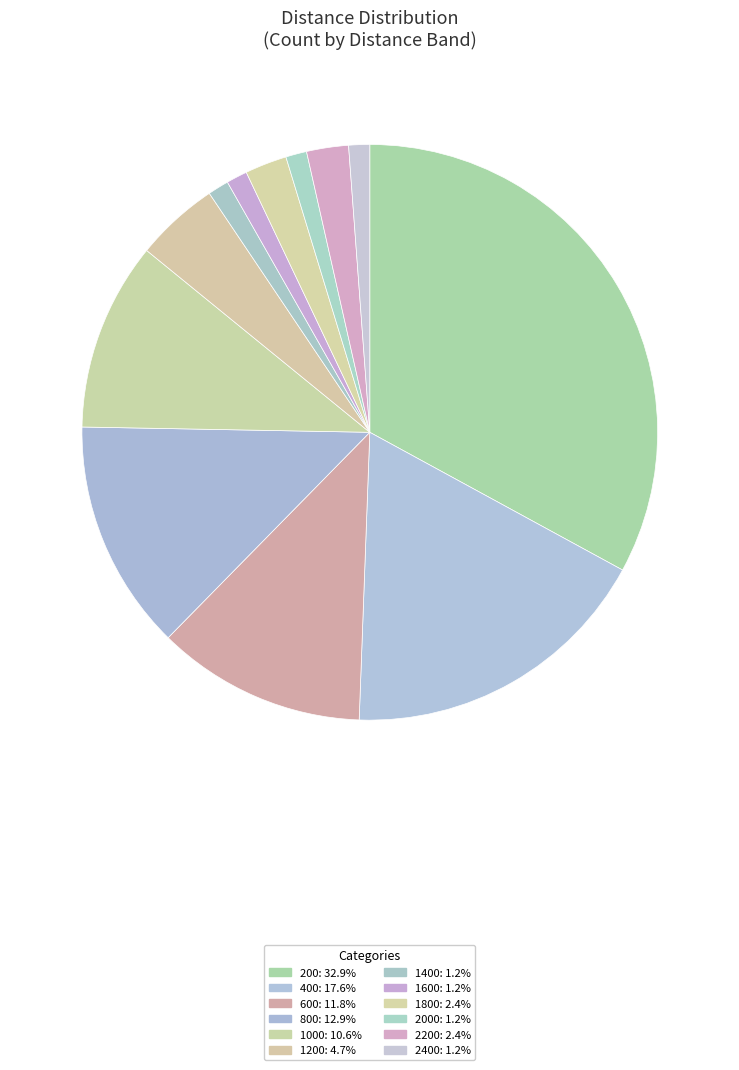

Count the number of slices in the pie.

12